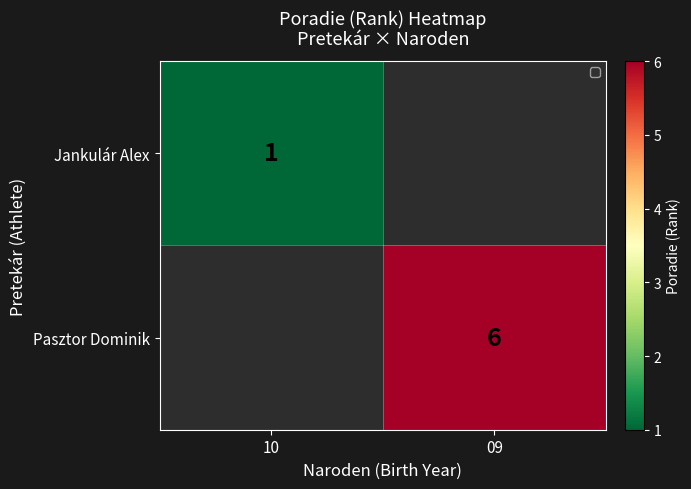

The value of Jankulár Alex at 10 is 0. True or false?

False